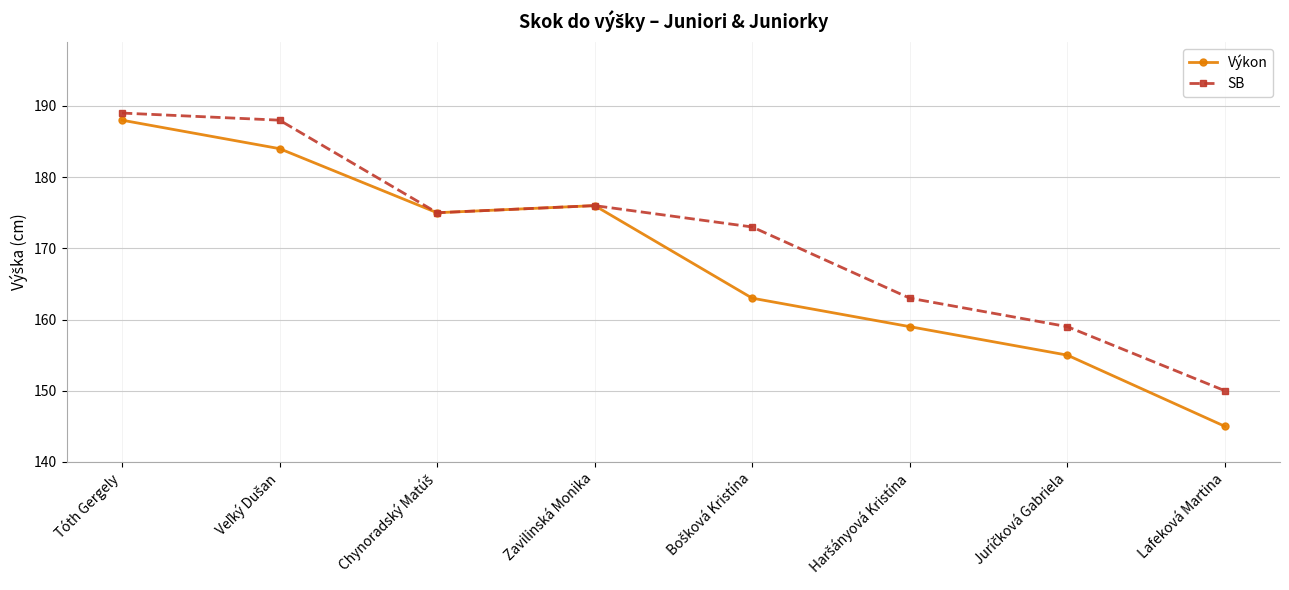

How many data points in SB are less than 175?

4